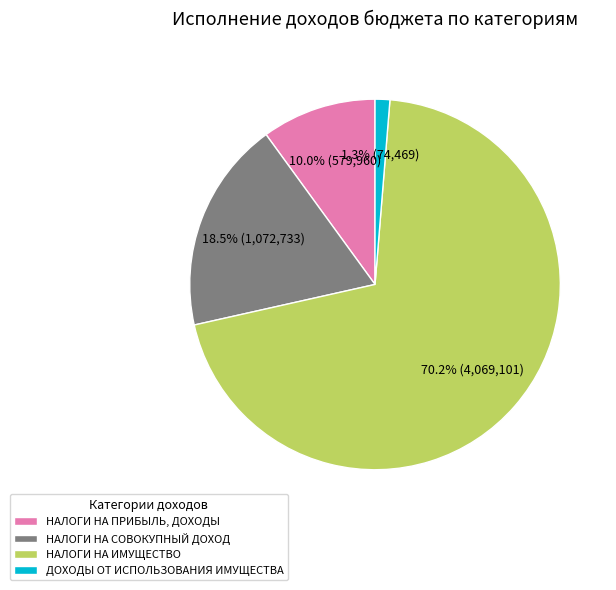

What percentage do НАЛОГИ НА СОВОКУПНЫЙ ДОХОД and НАЛОГИ НА ИМУЩЕСТВО together represent?

88.7%